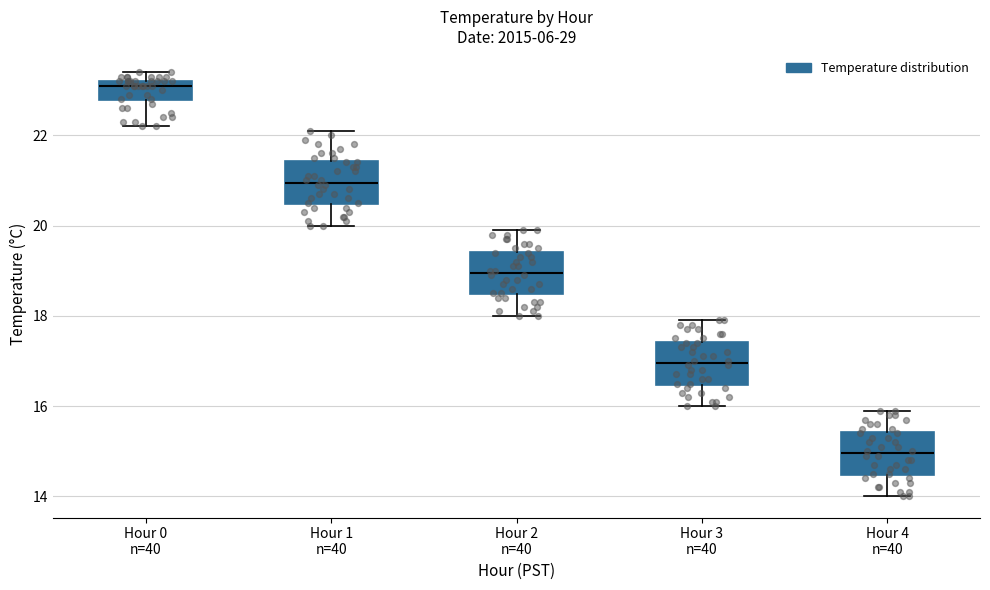

Which box's median line is the highest?

Hour 0 n=40